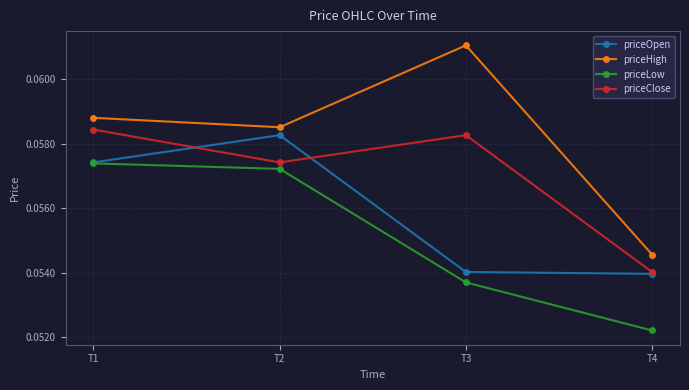

True or false: priceLow has more than 0 interior local peaks.

False